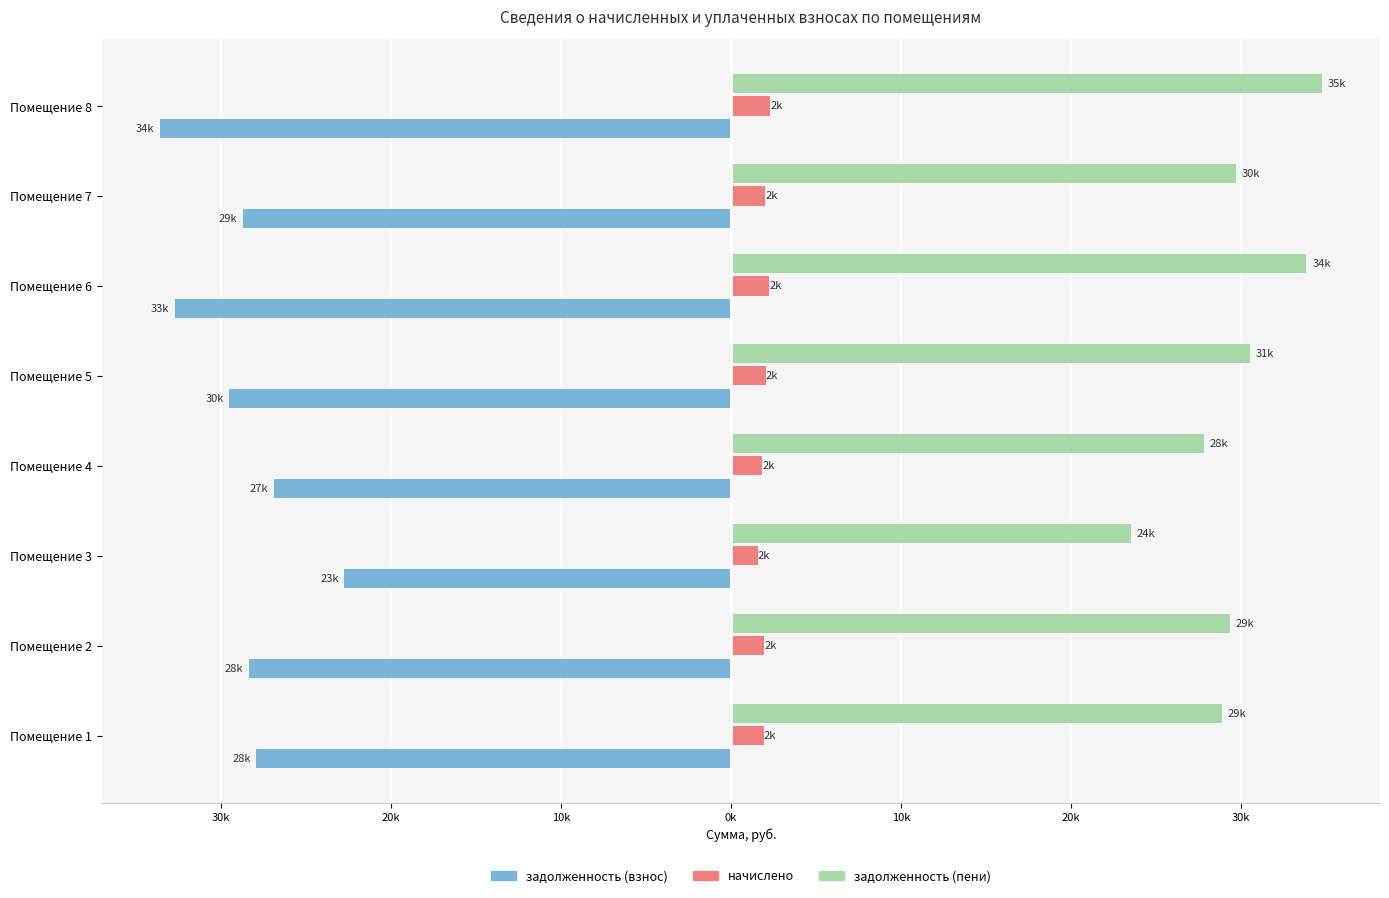

What is the highest value of the начислено series?

2308.8